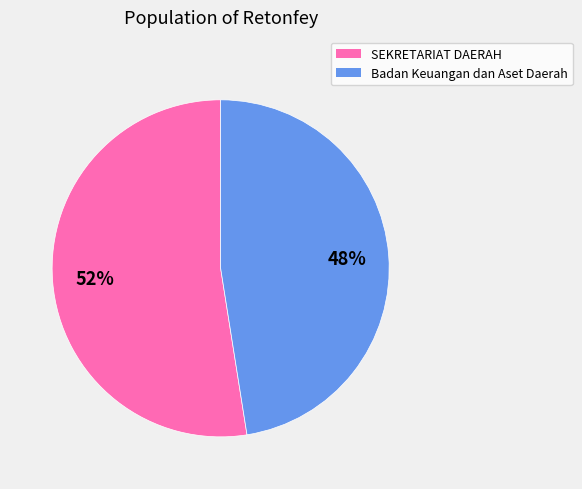

To the nearest percent, what is the average slice percentage?

50%